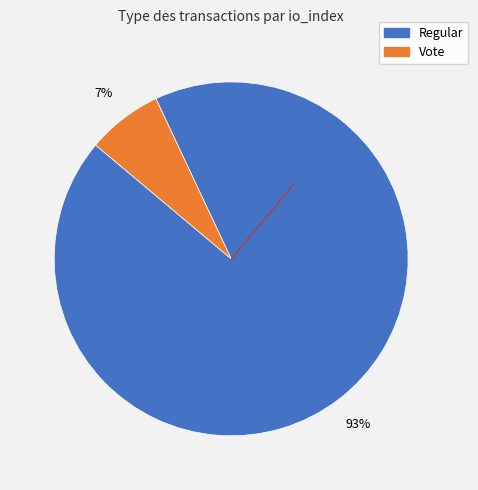

What is the smallest slice in the pie chart?

Vote